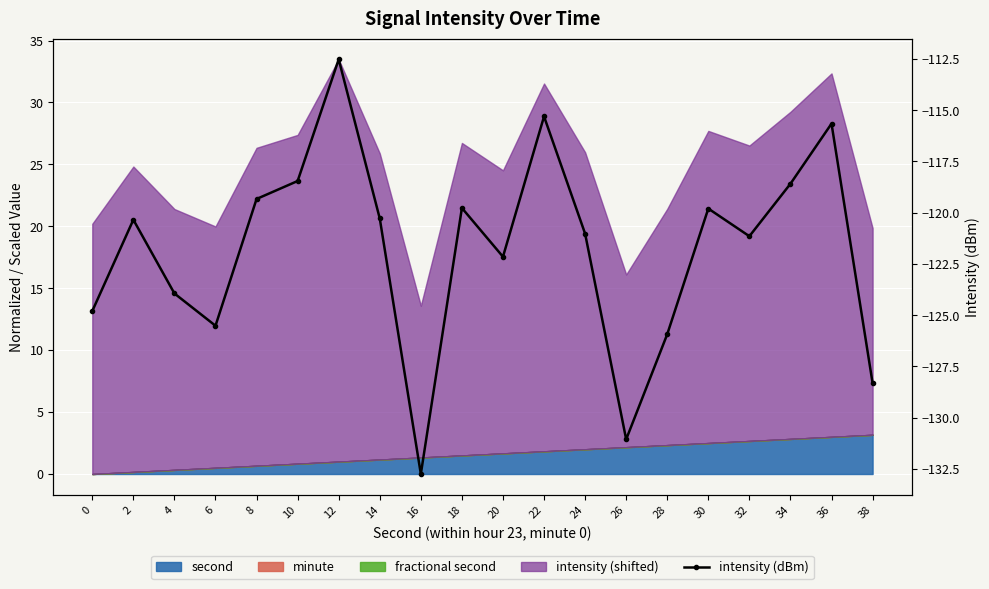

Reading left to right, extract all data points from this chart.

0=-124.8	2=-120.3	4=-123.9	6=-125.5	8=-119.3	10=-118.5	12=-112.5	14=-120.3	16=-132.7	18=-119.8	20=-122.1	22=-115.3	24=-121.0	26=-131.1	28=-125.9	30=-119.8	32=-121.1	34=-118.6	36=-115.7	38=-128.3